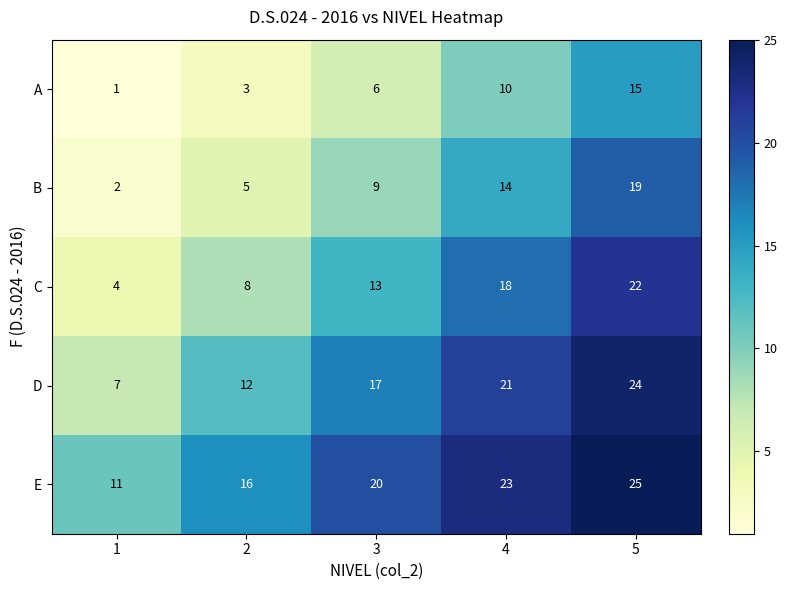

What is the difference between the maximum and minimum values in the A series?

14